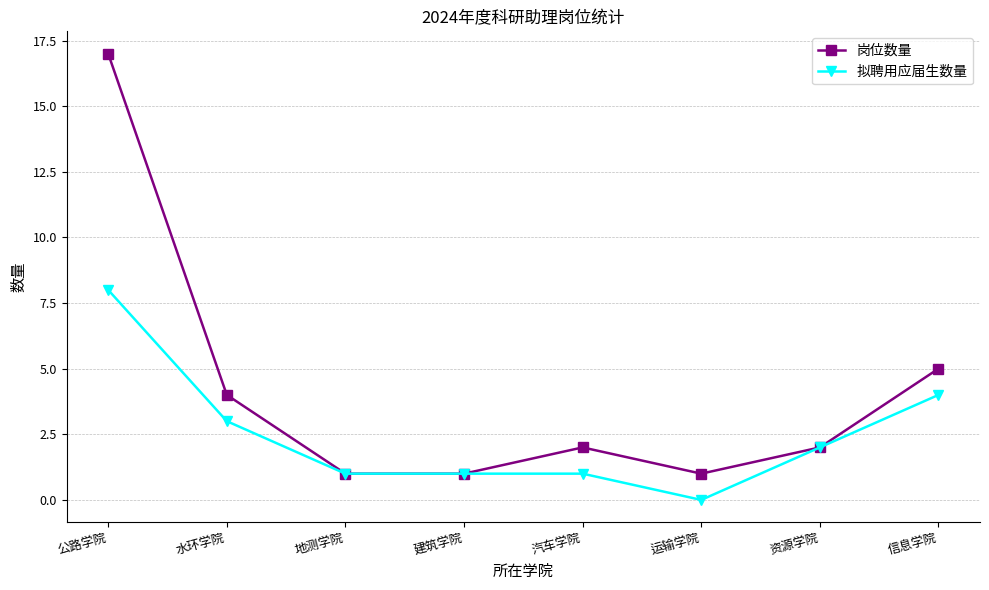

True or false: 拟聘用应届生数量 has more than 1 interior local peaks.

False